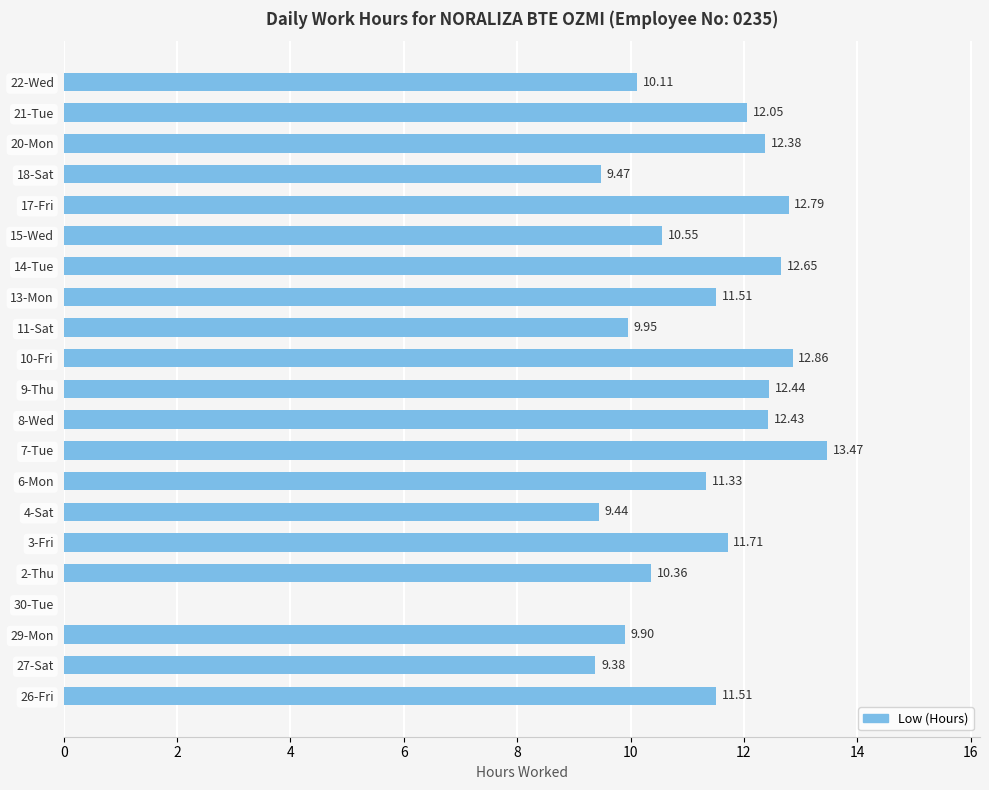

What is the sum of the values at 8-Wed and 3-Fri?

24.1